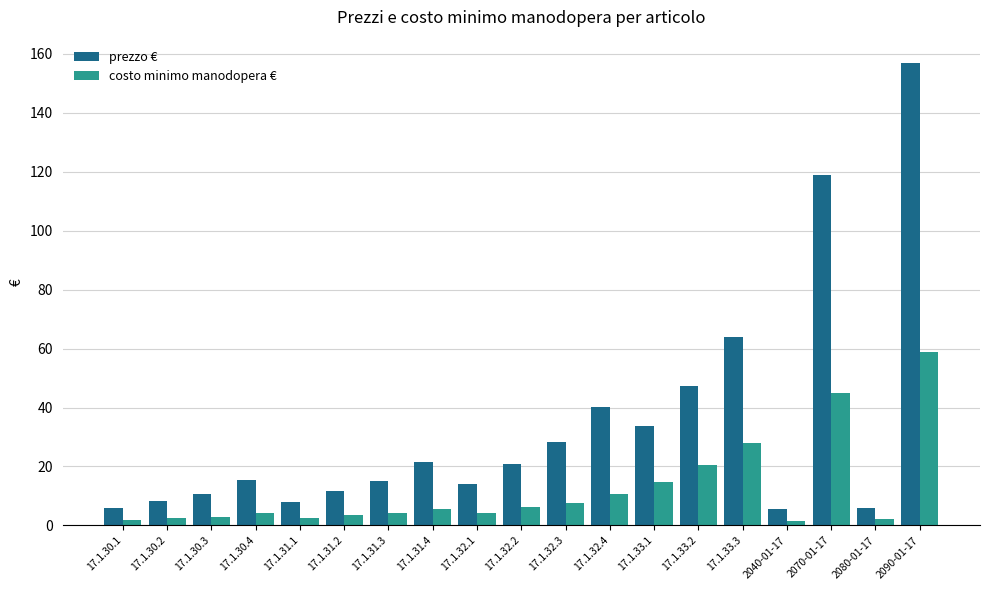

What is the spread (max minus min) of values at 17.1.32.4?

29.4